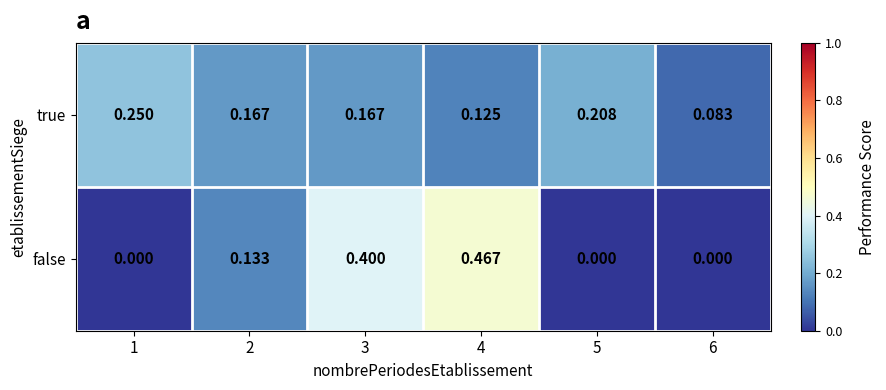

Rank the series by their maximum value, from highest to lowest.

false, true